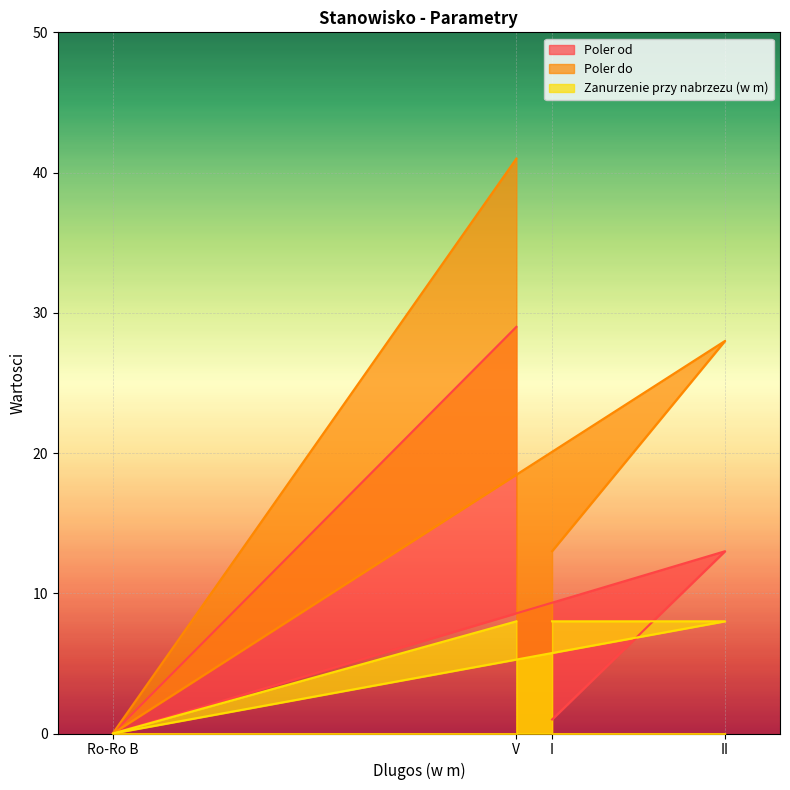

Is it true that Poler od equals -9 at Ro-Ro B?

False